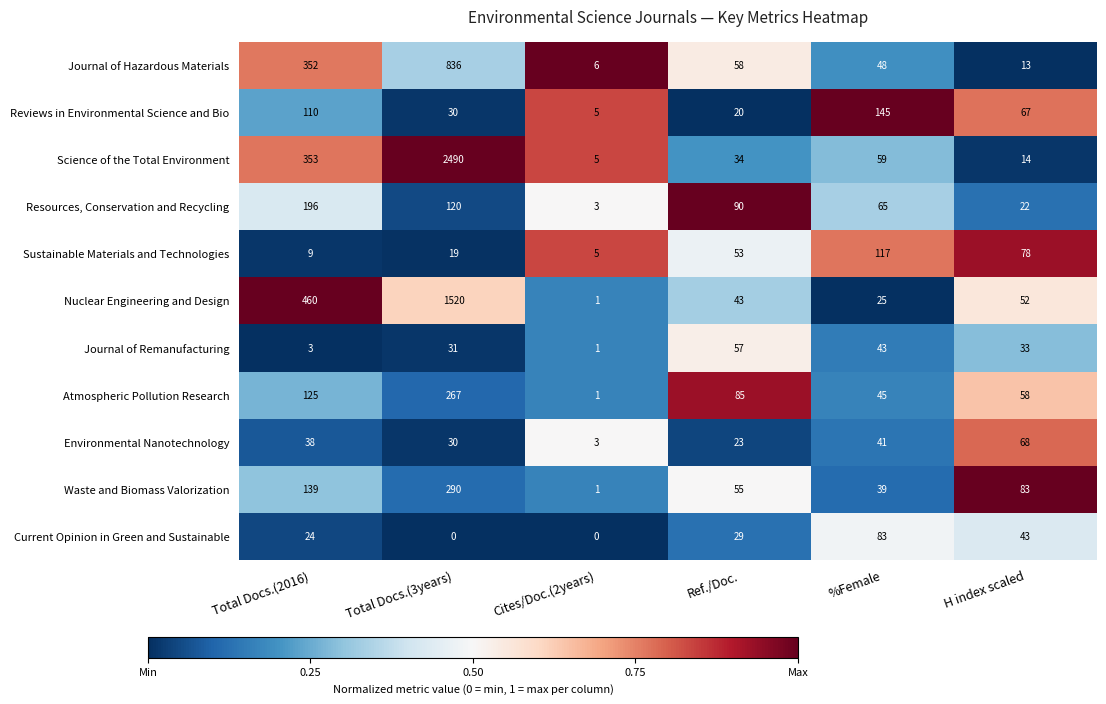

What is the difference between the Nuclear Engineering and Design values at H index scaled and Cites/Doc.(2years)?

51